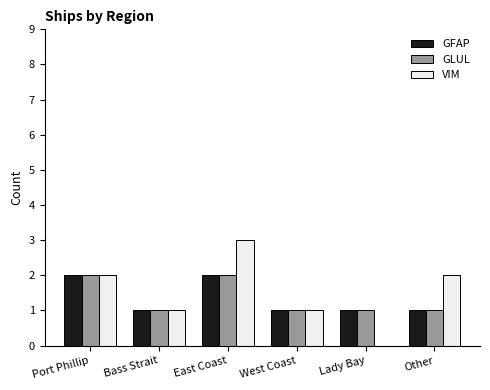

What is the sum of all GLUL values?

8